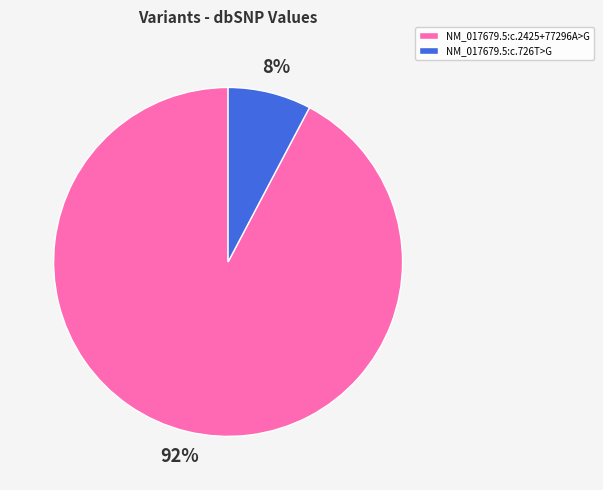

To the nearest percent, what is the average slice percentage?

50%